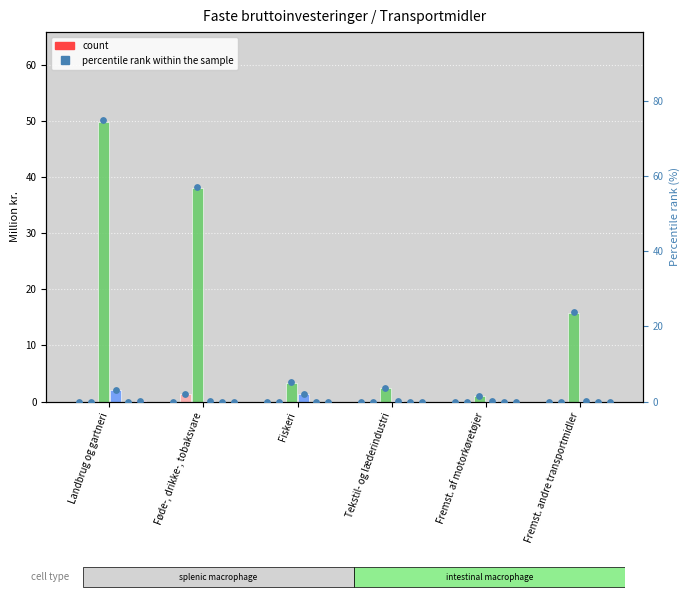

At how many categories does at least one series exceed 34?

2